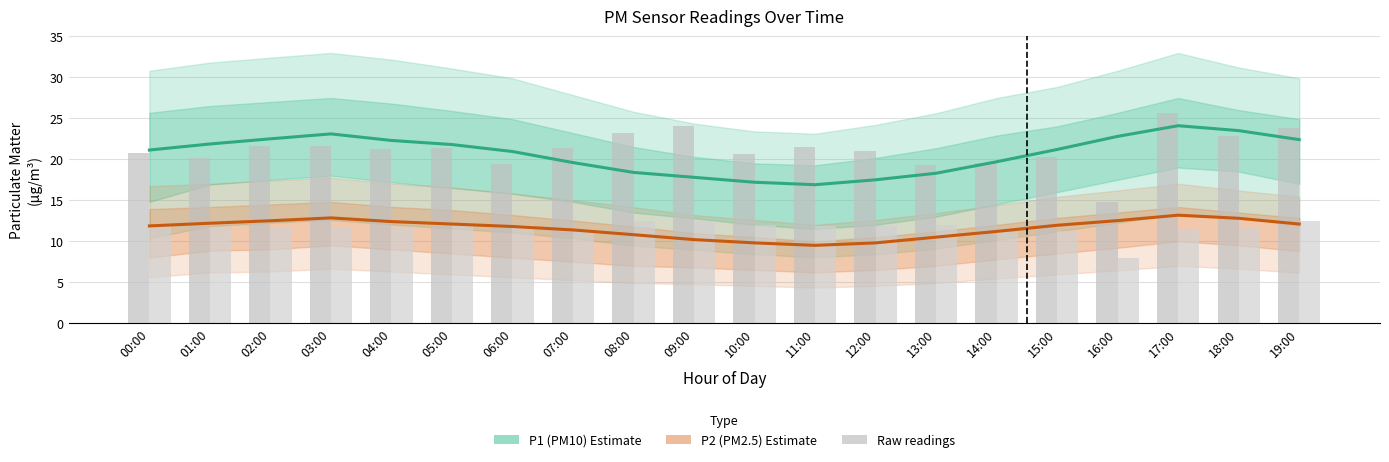

What is the difference between the P2 (PM2.5) Estimate values at 03:00 and 11:00?

3.3